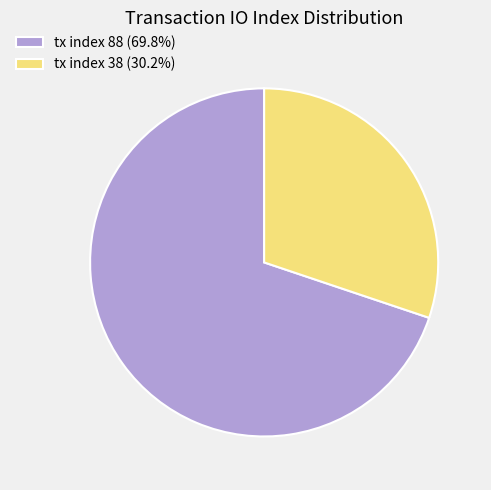

Do tx index 88 and tx index 38 together represent more than half of the pie?

Yes